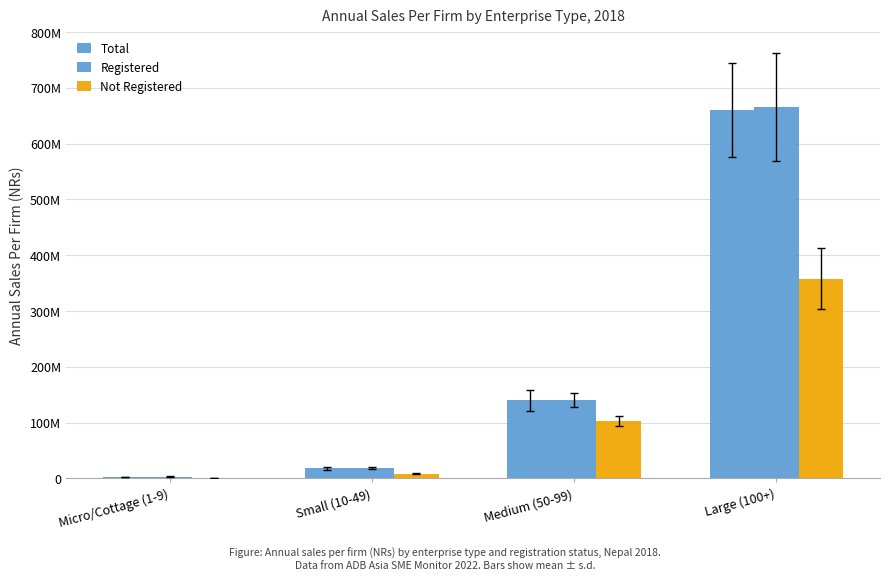

Does the chart contain stacked bars?

No